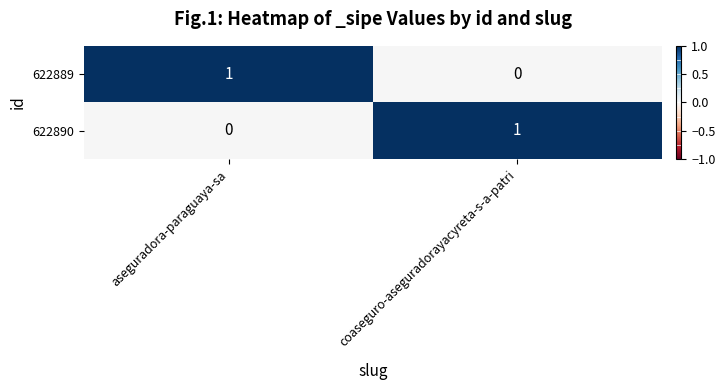

Reading right to left, list all the values displayed in this chart.

622889: 0	1
622890: 1	0